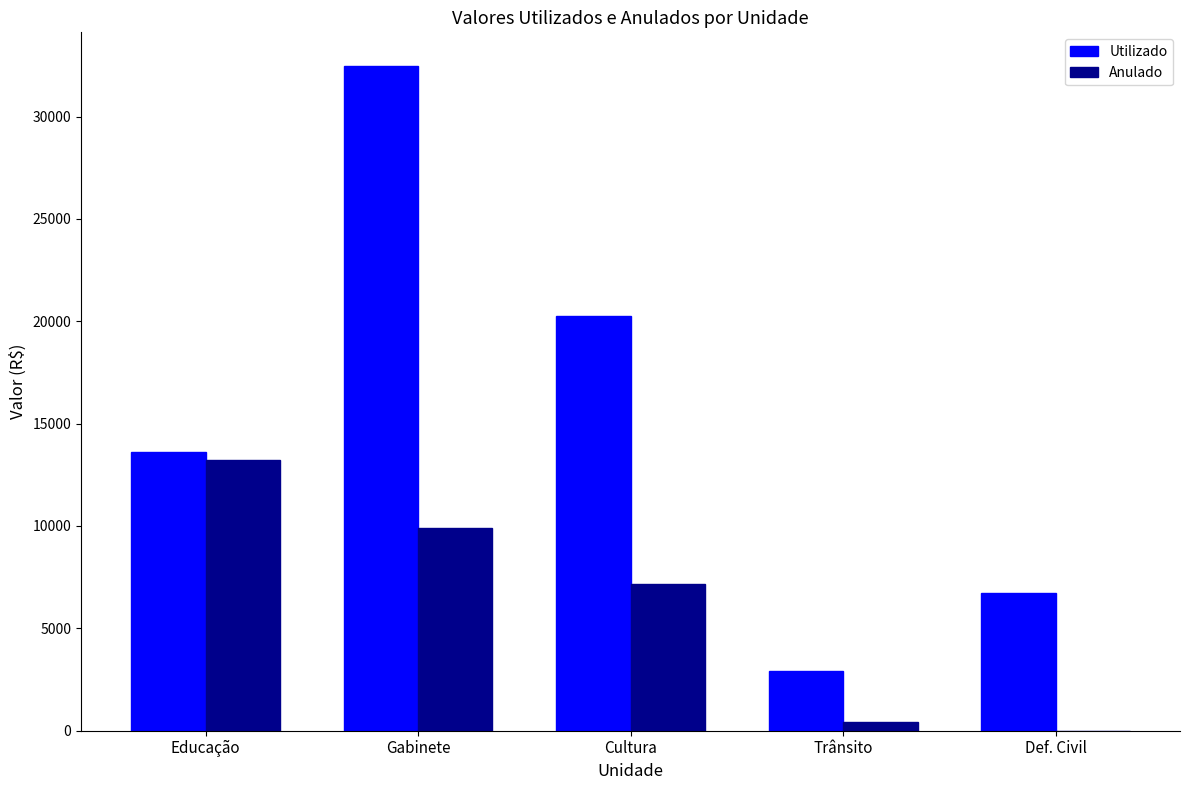

At which label is Utilizado closest to 17708?

Cultura